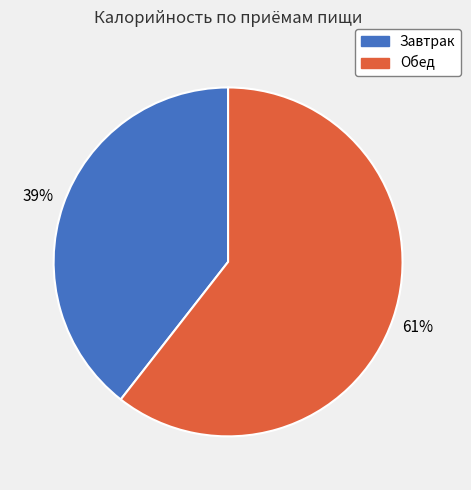

Is it true that Завтрак is 32% of the pie?

False